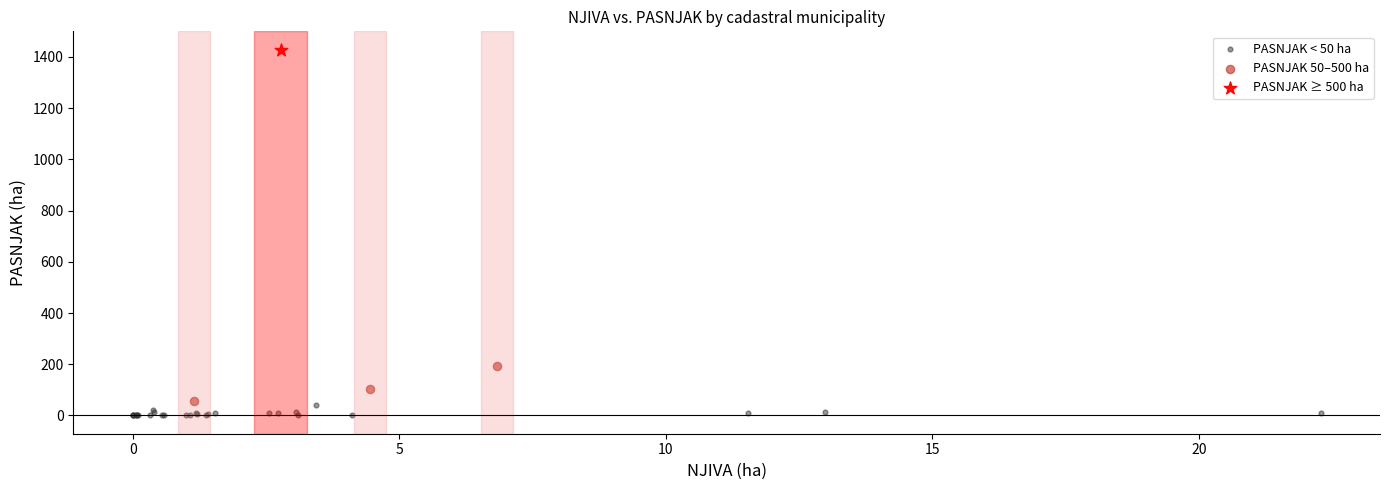

What are all the series names shown in the legend?

PASNJAK < 50 ha, PASNJAK 50–500 ha, PASNJAK ≥ 500 ha